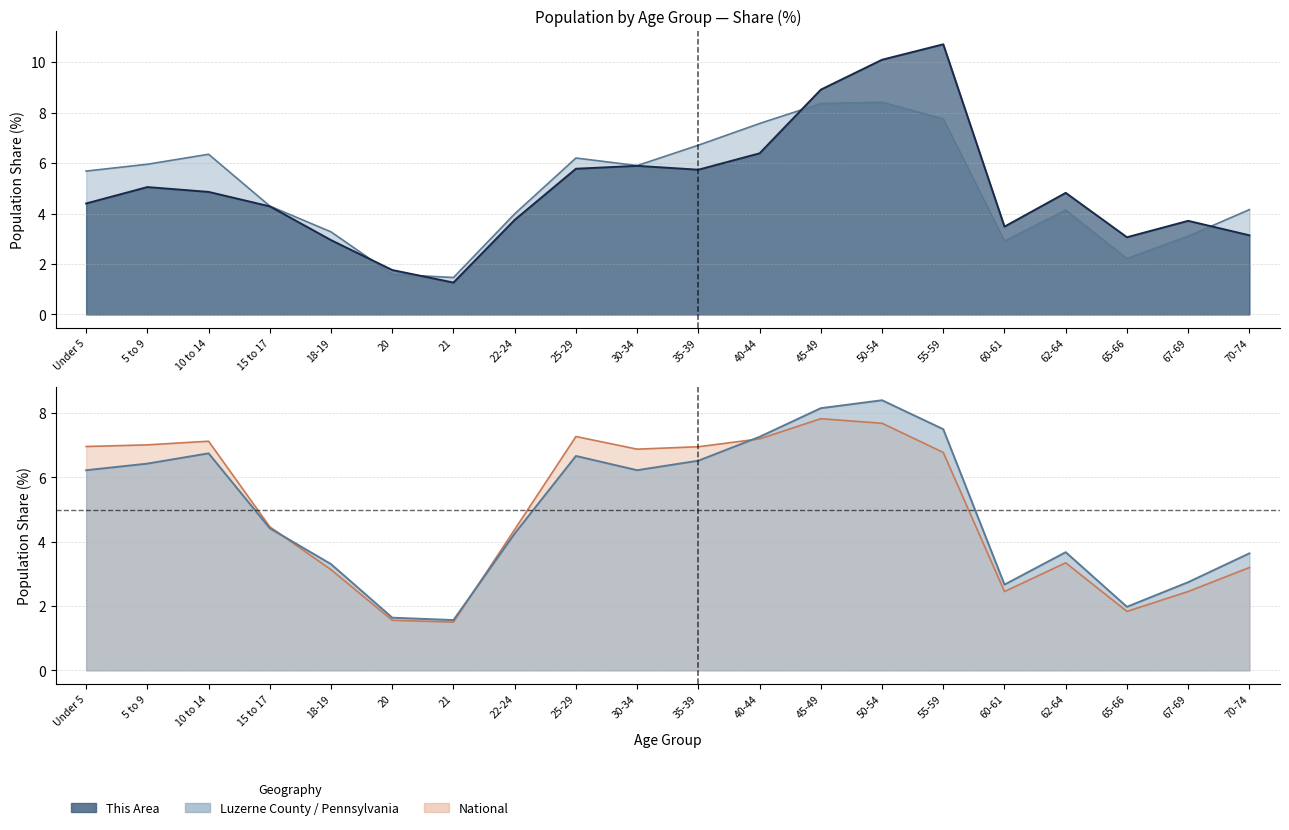

How many data points in National are less than 6?

10